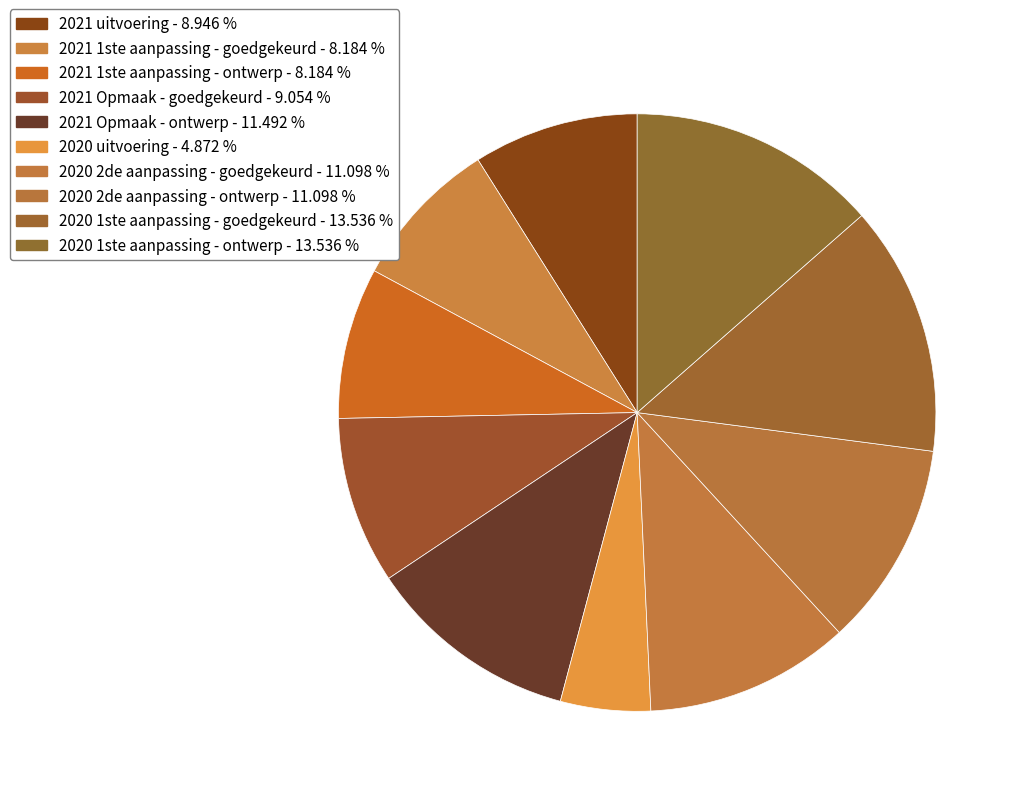

To the nearest percent, what is the average slice percentage?

10%